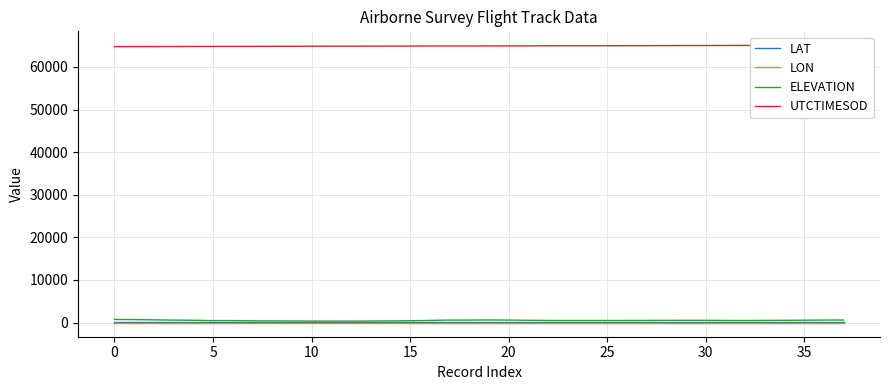

The LAT series shows 21.1 at 5. True or false?

False